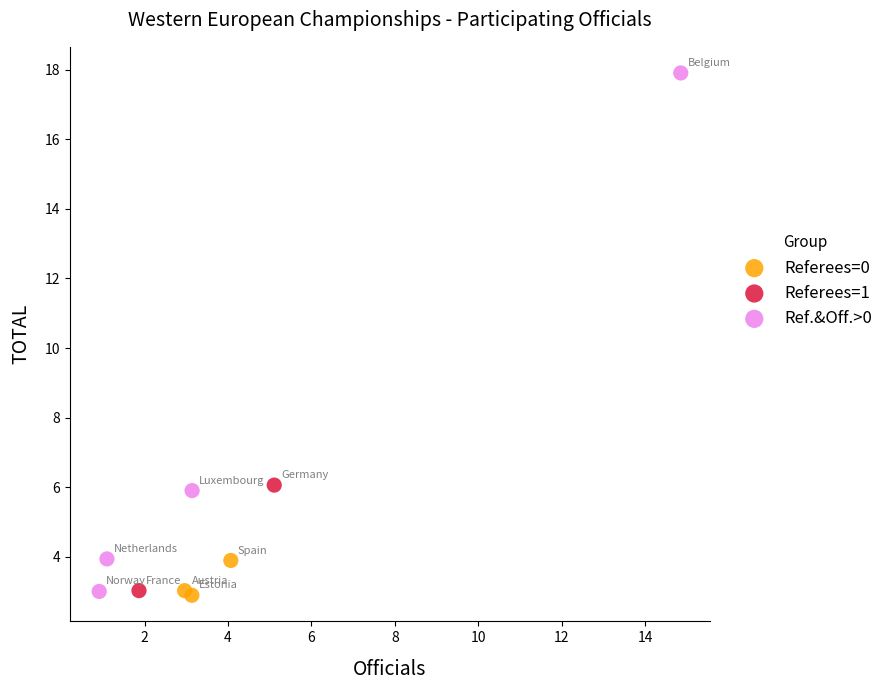

Which series has the largest Y range (max minus min)?

Ref.&Off.>0